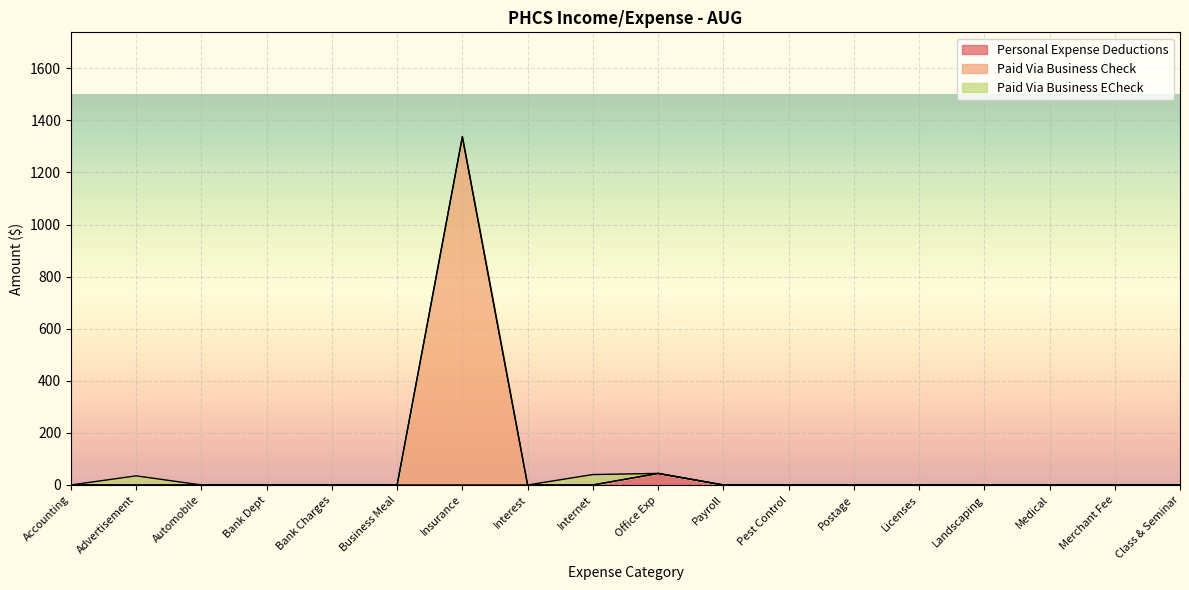

What is the label of the 16th point from the left?

Medical